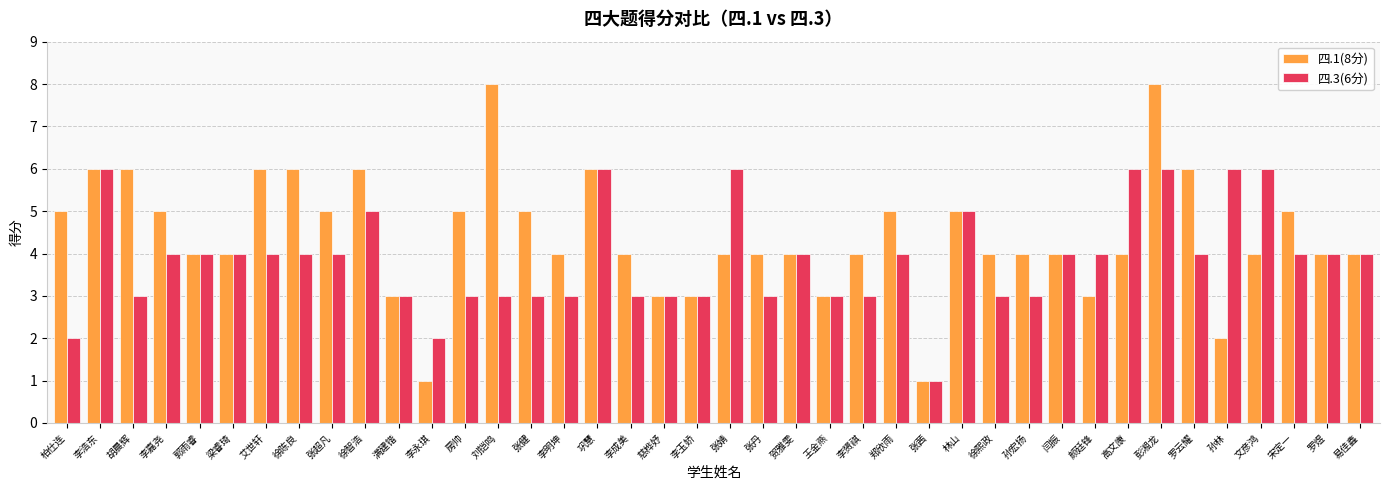

What is the difference between the maximum and minimum values in the 四.1(8分) series?

7